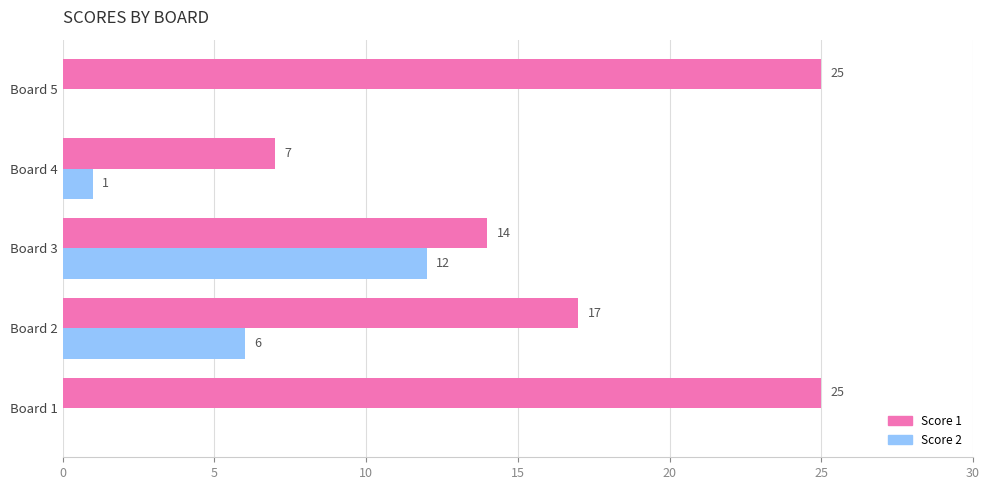

At which label is Score 1 closest to 16?

Board 2